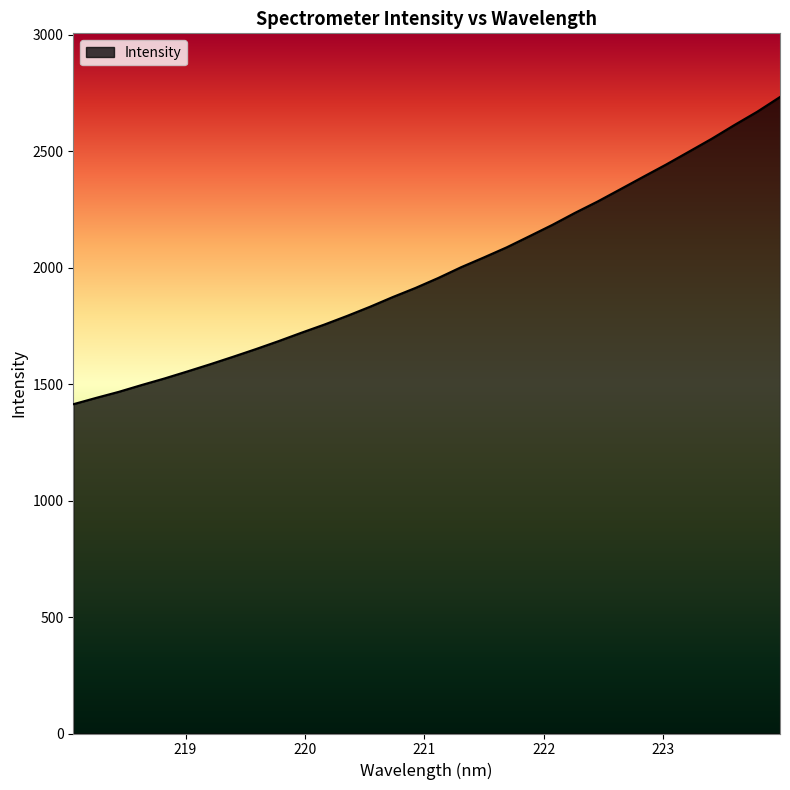

What is the minimum value shown in the chart?

1413.9